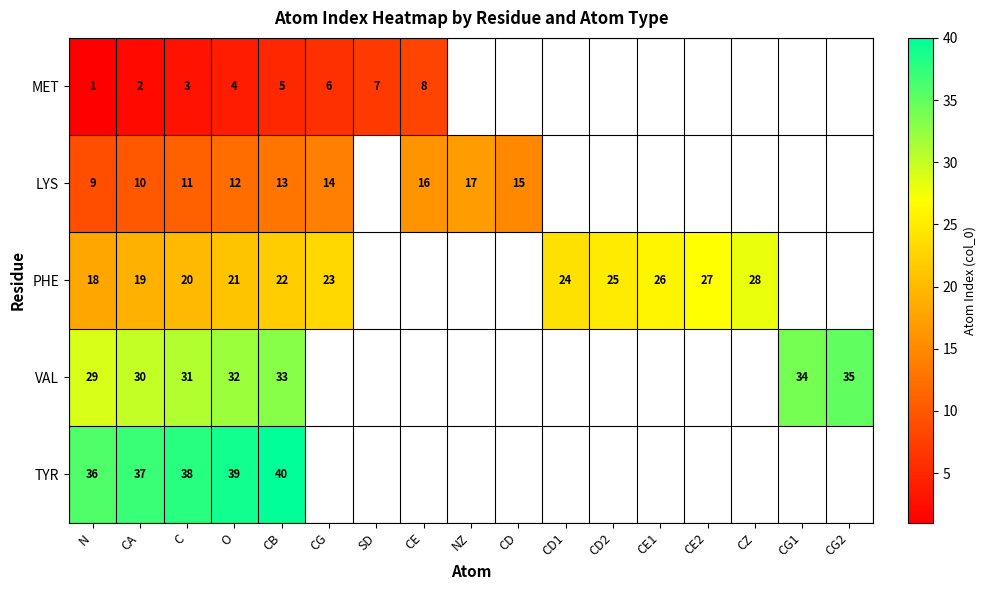

What is the sum of the LYS values at CD and CE?

31